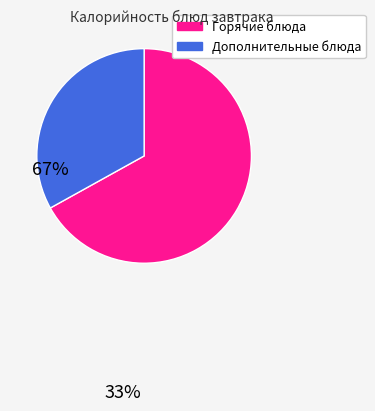

Is there any slice that represents more than half of the pie?

Yes